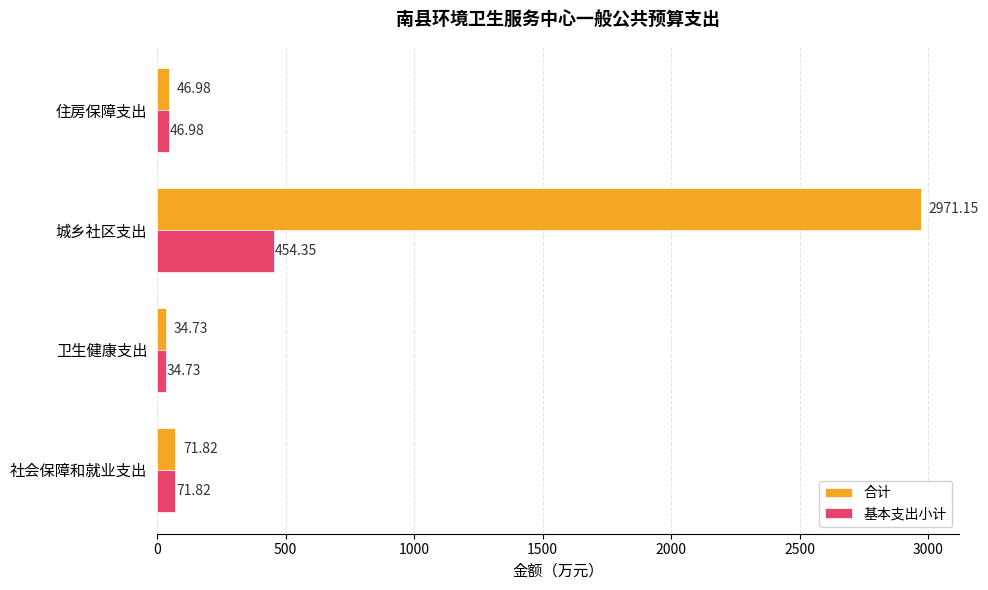

At which category is the sum across all series the highest?

城乡社区支出